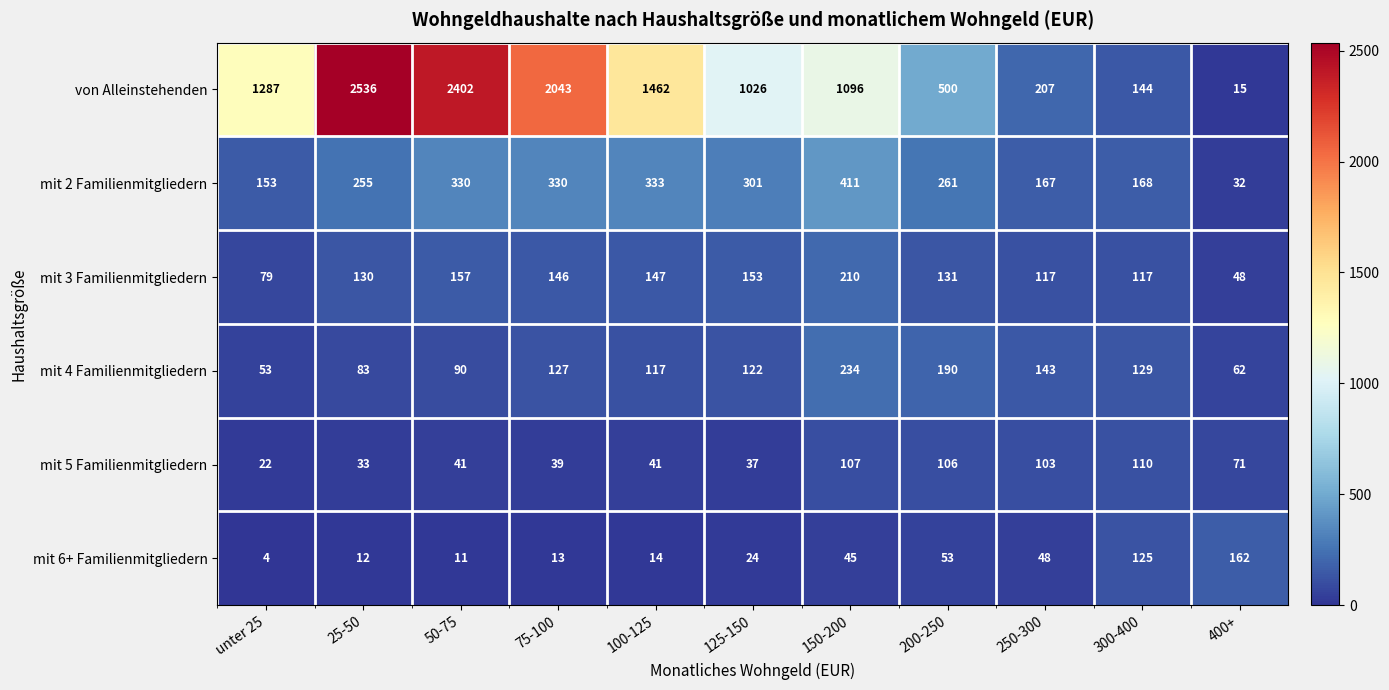

What is the minimum value shown in the chart?

4